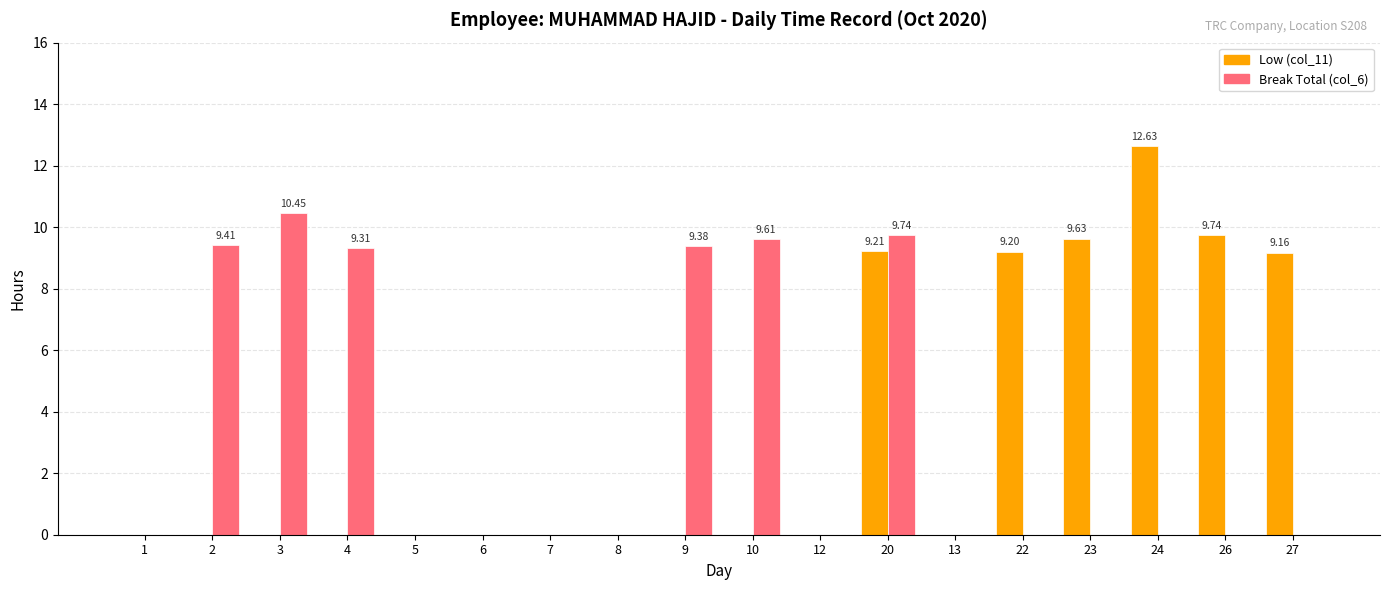

At which category is the sum across all series the highest?

20